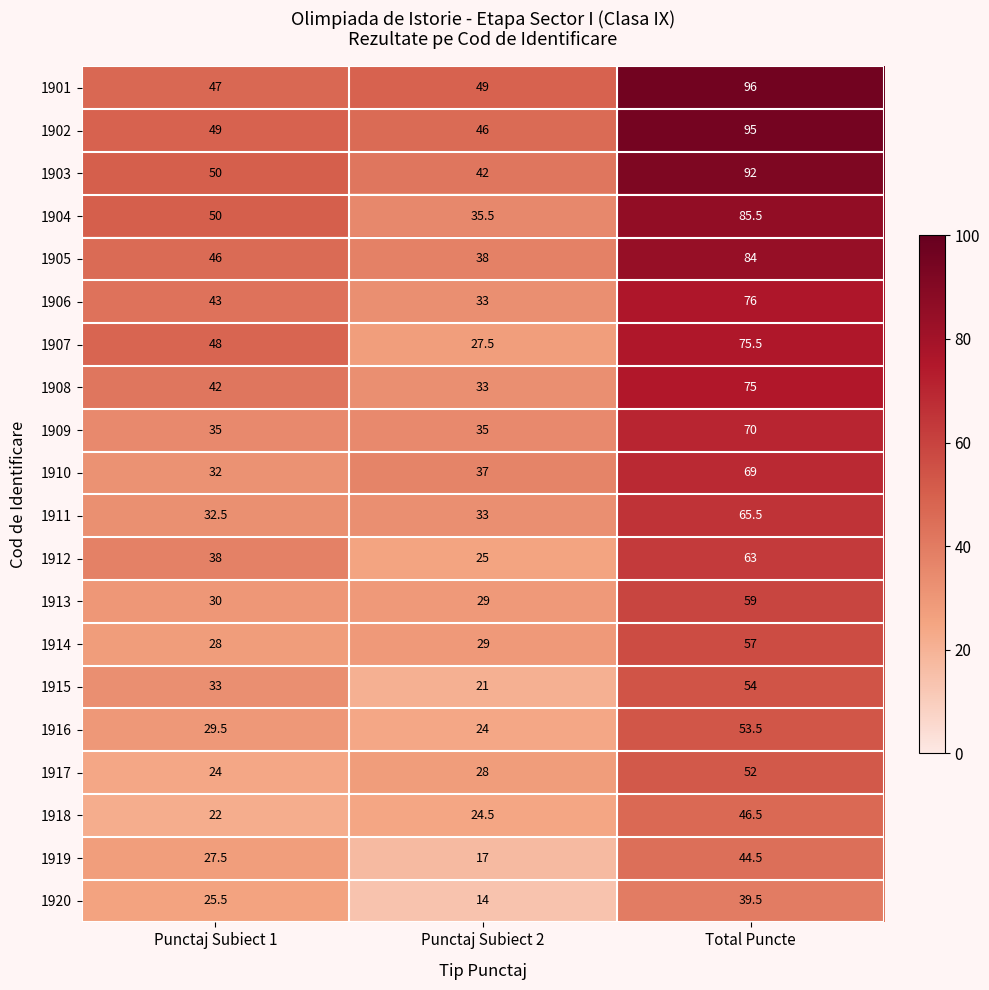

What is the difference between the maximum and minimum values in the 1902 series?

49.0